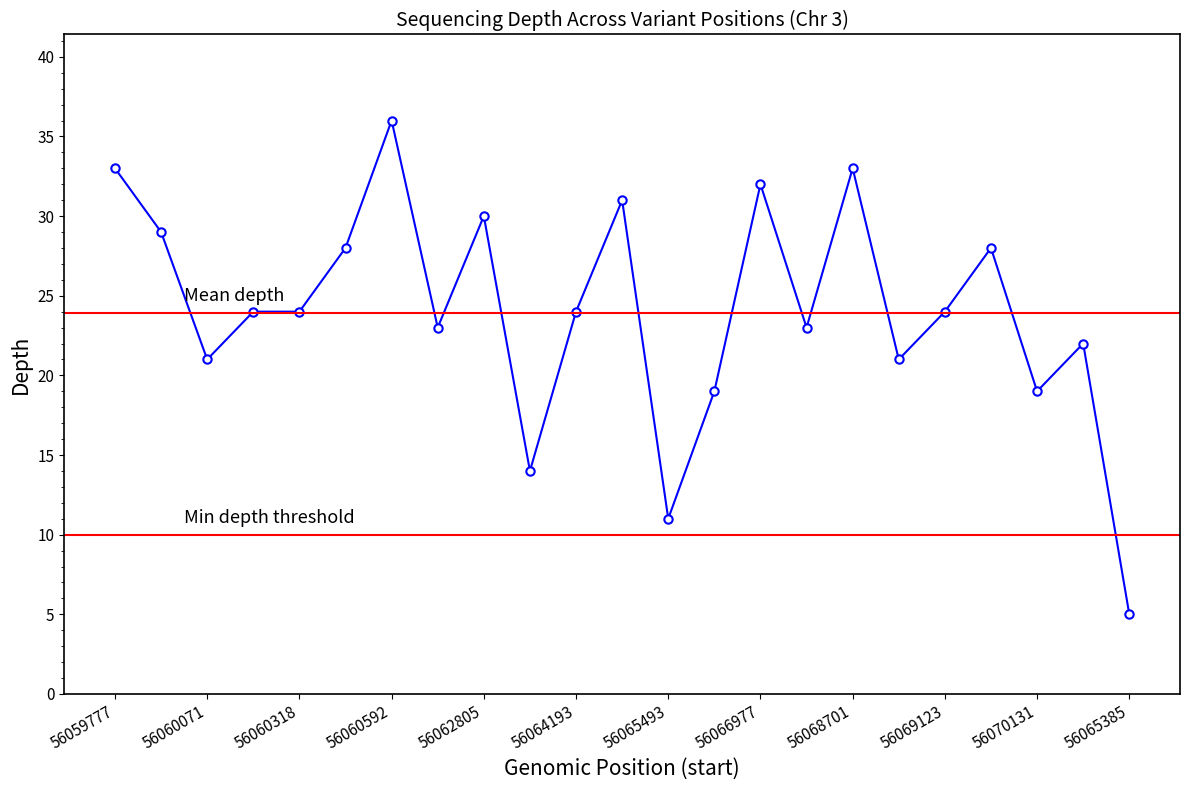

What is the minimum value shown in the chart?

5